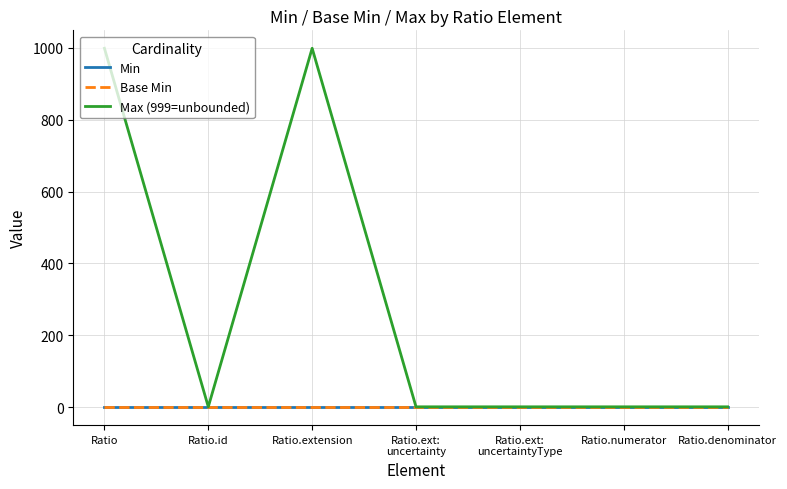

Where is Min nearest to the value 0?

Ratio